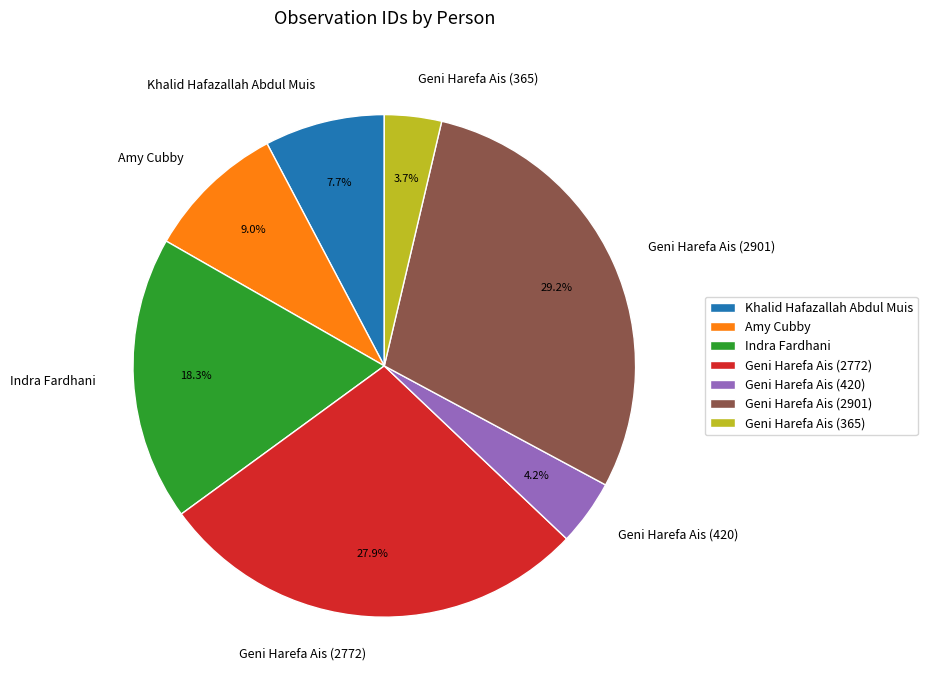

True or false: Geni Harefa Ais (420) accounts for 17% of the total.

False